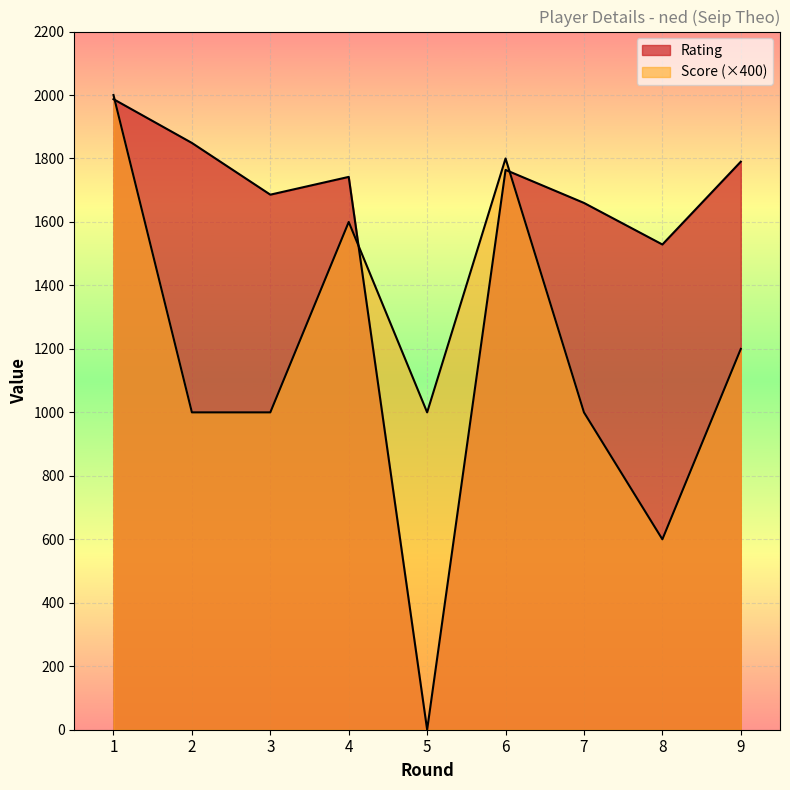

How many data points in Rating are above 1742?

4